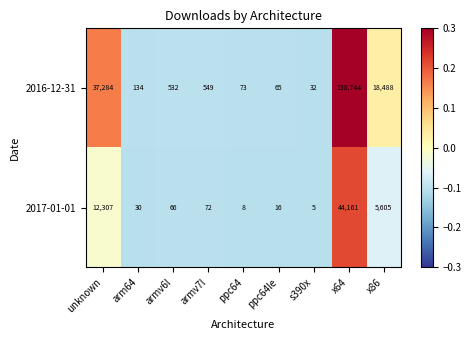

Which series changed the most between armv7l and x64?

2016-12-31